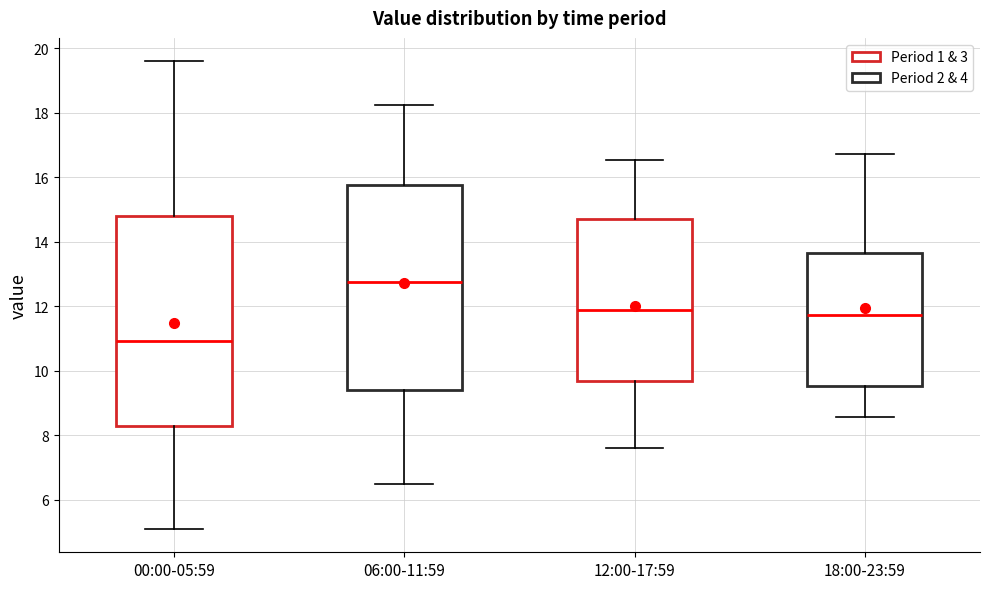

Reading left to right, transcribe this box plot: for each box, give where its median line is, the range the box spans, and where its two whiskers end, as read against the y-axis. The values are not printed on the chart, so give them approximately, as read against the axis.

00:00-05:59: median 11.0, box 8.4 to 14.8, whiskers 5.2 to 19.6
06:00-11:59: median 12.8, box 9.4 to 15.8, whiskers 6.6 to 18.2
12:00-17:59: median 11.8, box 9.6 to 14.6, whiskers 7.6 to 16.6
18:00-23:59: median 11.8, box 9.6 to 13.6, whiskers 8.6 to 16.8